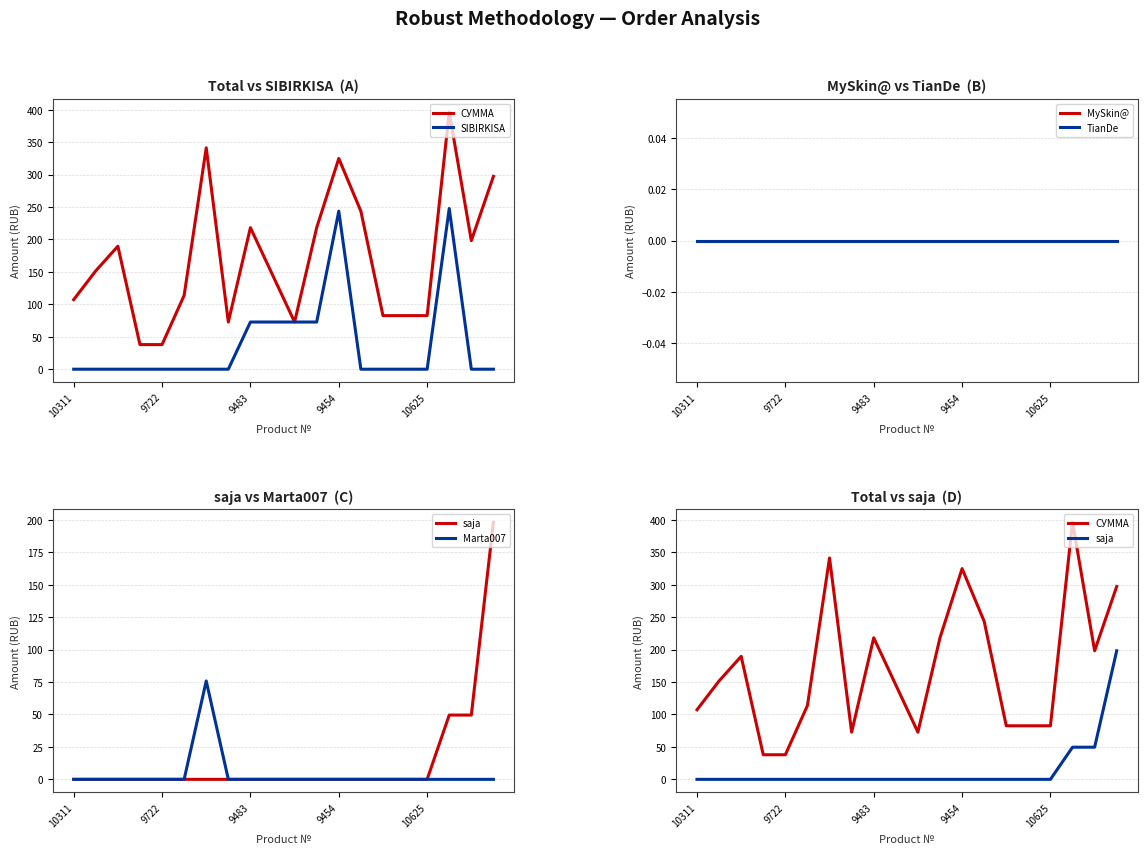

True or false: saja has a value of 0.0 at 15.

True